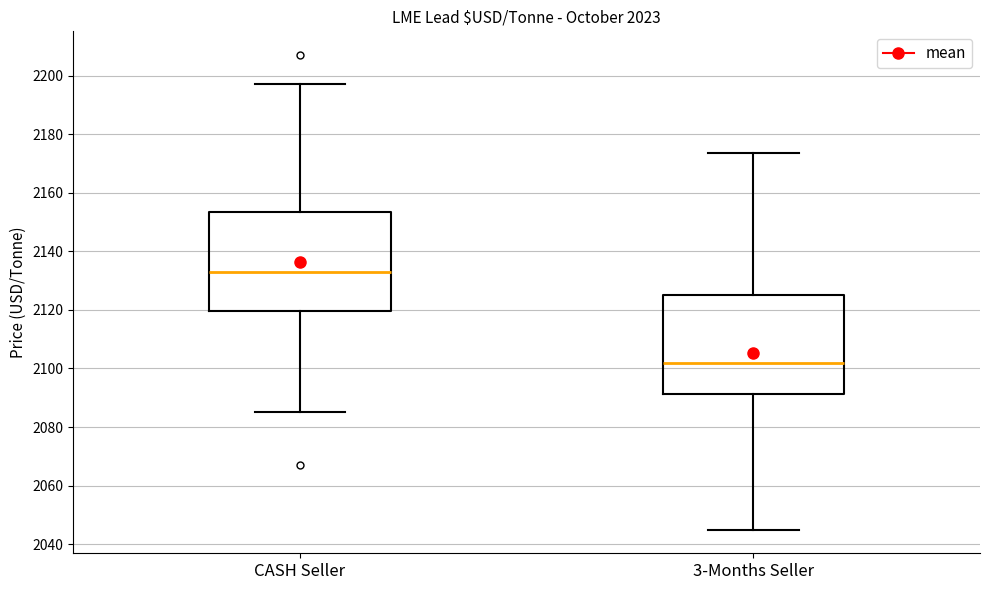

Where does the lower whisker of the box for 3-Months Seller end on the y-axis? The values are not printed on the chart, so give them approximately, as read against the axis.

2046